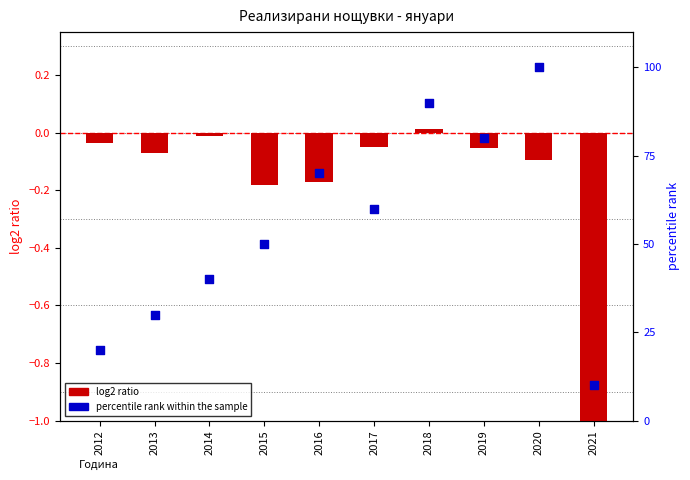

Is the value of percentile rank within the sample at 2021 greater than the value of log2 ratio at 2012?

Yes